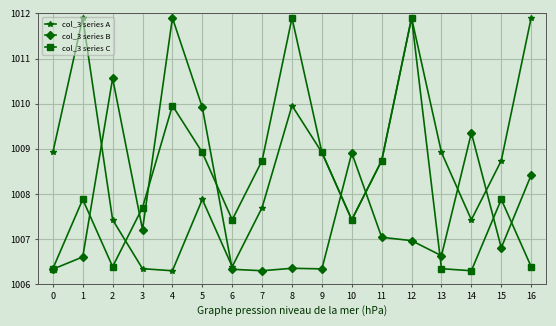

What is the total value across all series at 15?

3023.4